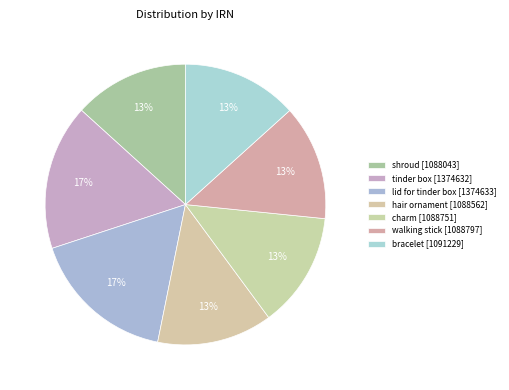

To the nearest percent, what is the difference between the largest and smallest slice percentages?

3%